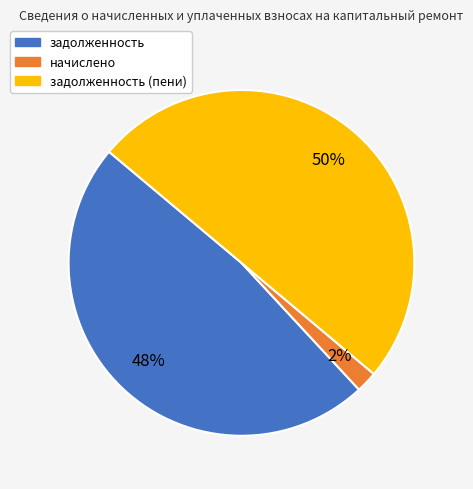

To the nearest percent, what is the difference between the largest and smallest slice percentages?

48%